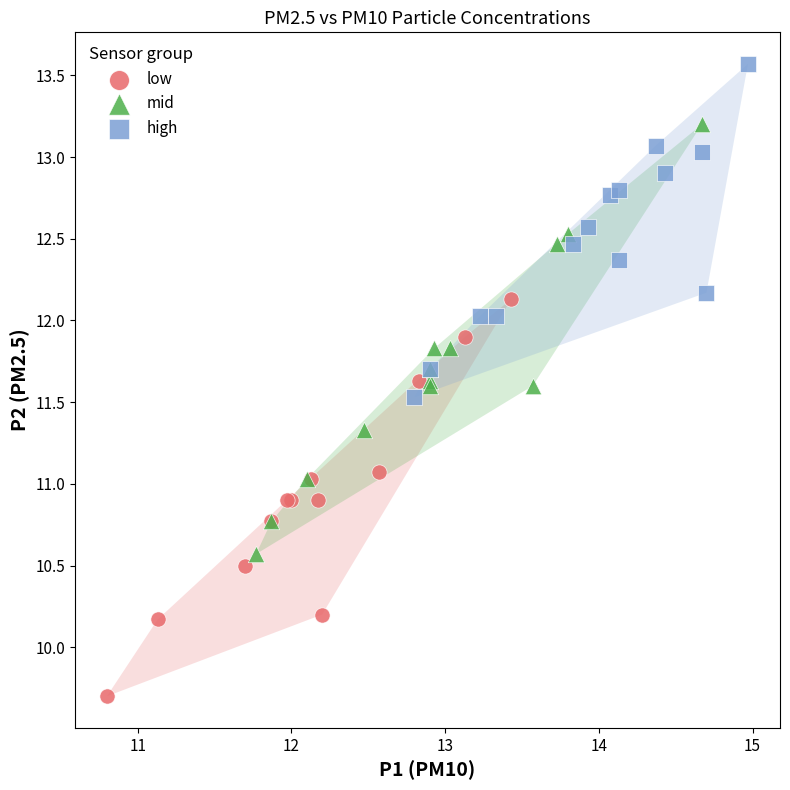

Which series contains the lowest Y value?

low